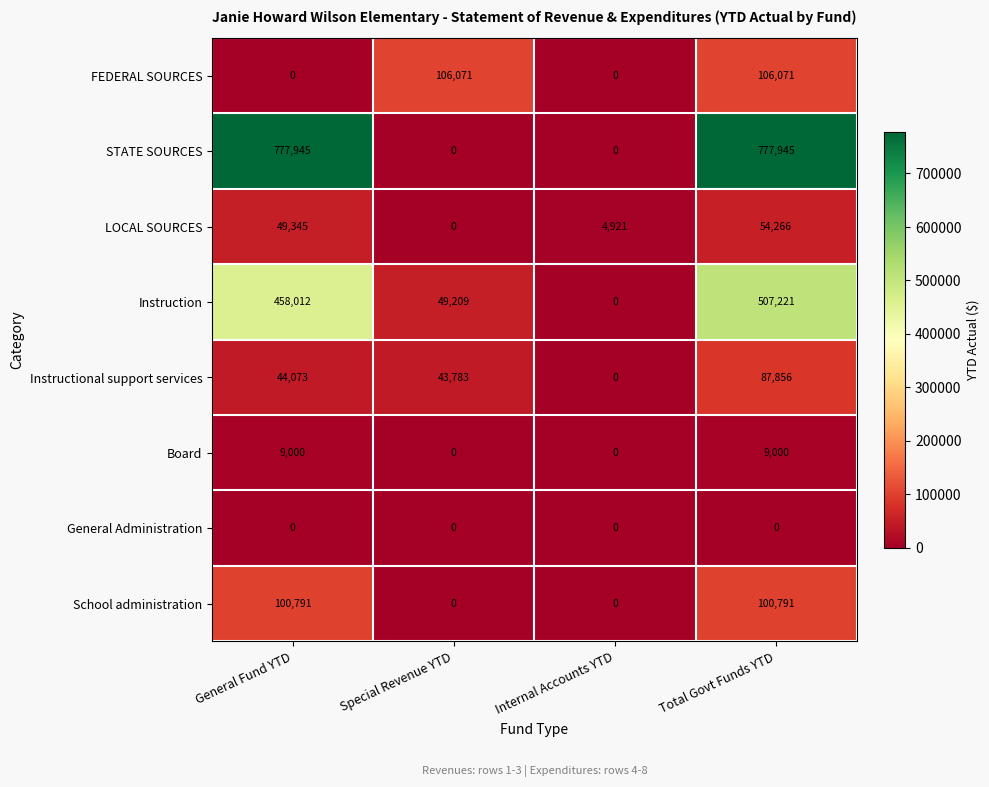

Rank the series by their maximum value, from lowest to highest.

General Administration, Board, LOCAL SOURCES, Instructional support services, School administration, FEDERAL SOURCES, Instruction, STATE SOURCES